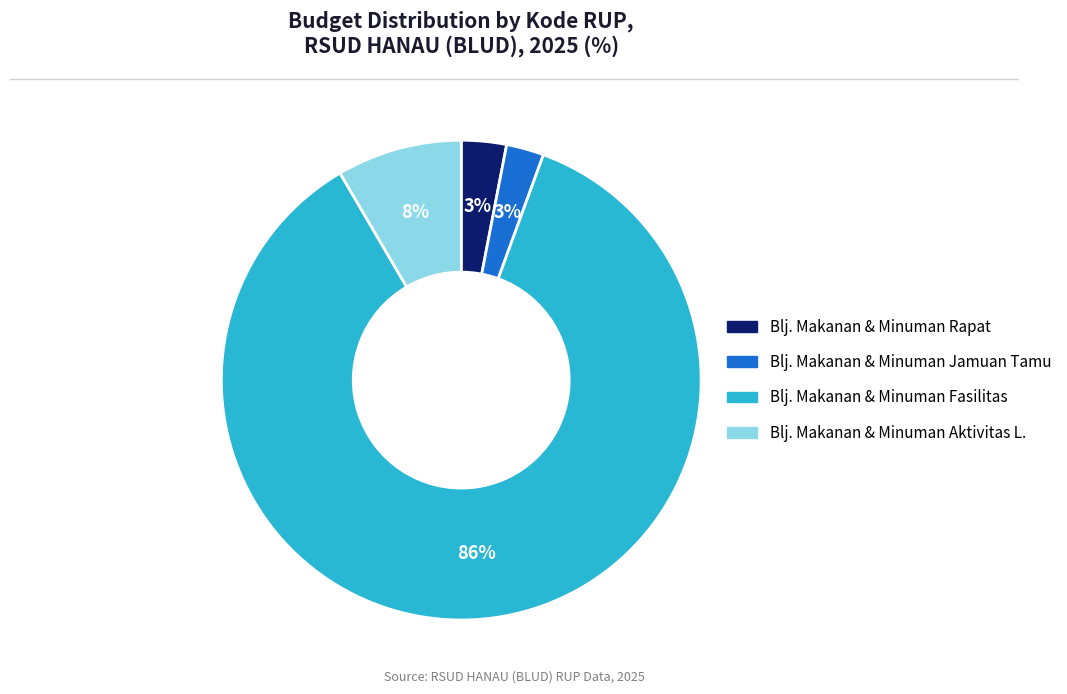

Do Blj. Makanan & Minuman Aktivitas L. and Blj. Makanan & Minuman Rapat together represent more than half of the pie?

No